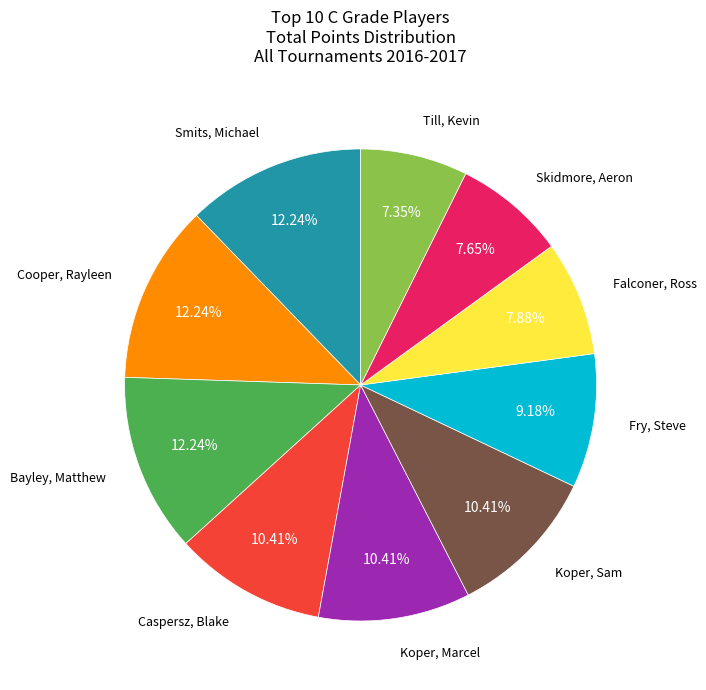

Is there a majority slice in this chart?

No